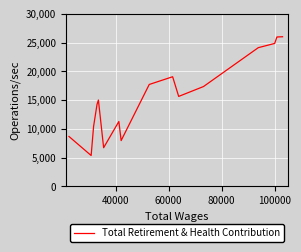

How many interior local valleys (lower than both neighbors) does the data have?

4